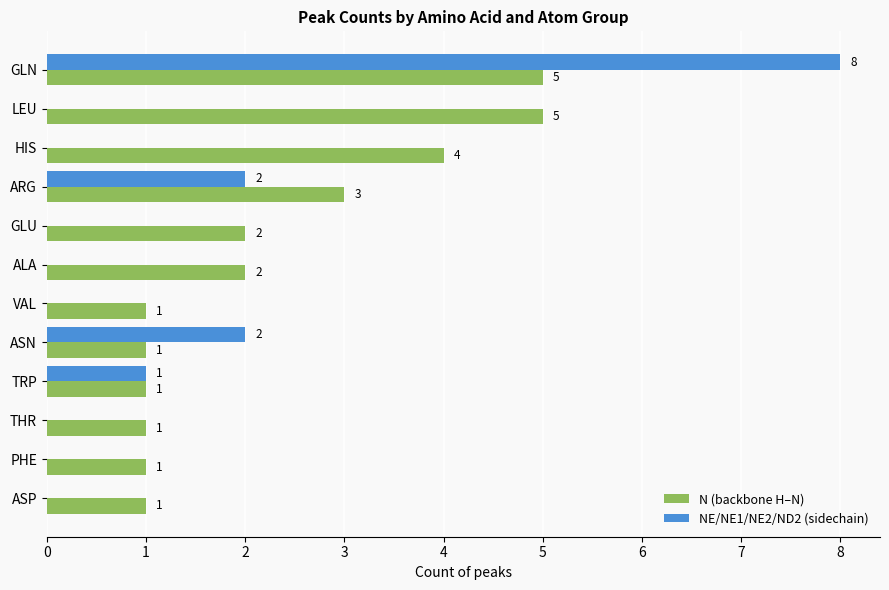

Which series has the largest total across all categories?

N (backbone H–N)